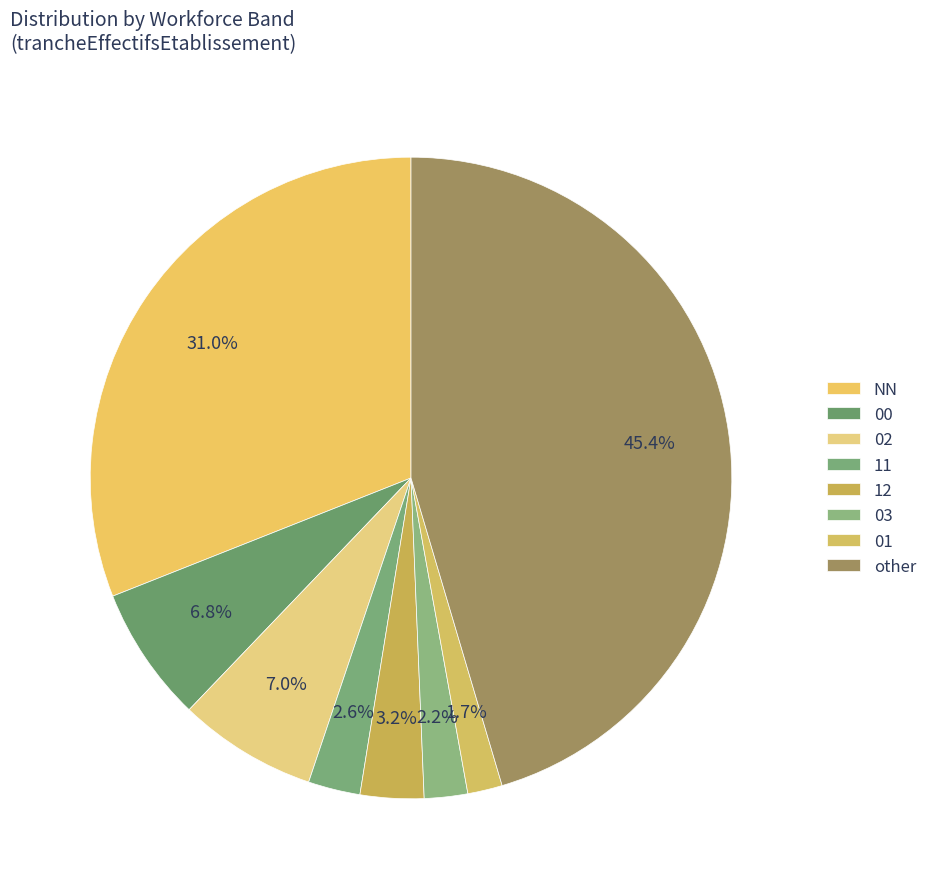

To the nearest percent, what is the combined percentage of 01 and 02?

9%